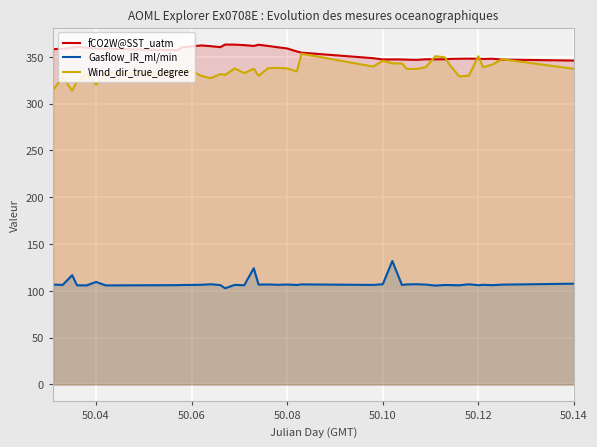

Which series has the largest total across all categories?

fCO2W@SST_uatm